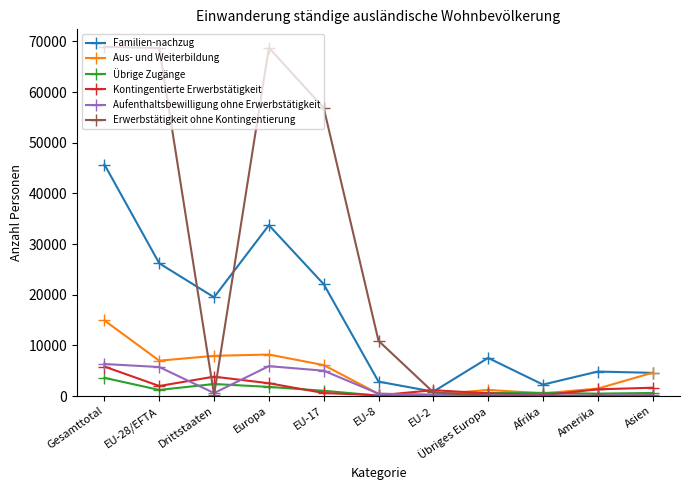

After their last crossing, which series has the higher values: Familien-nachzug or Aus- und Weiterbildung?

Aus- und Weiterbildung